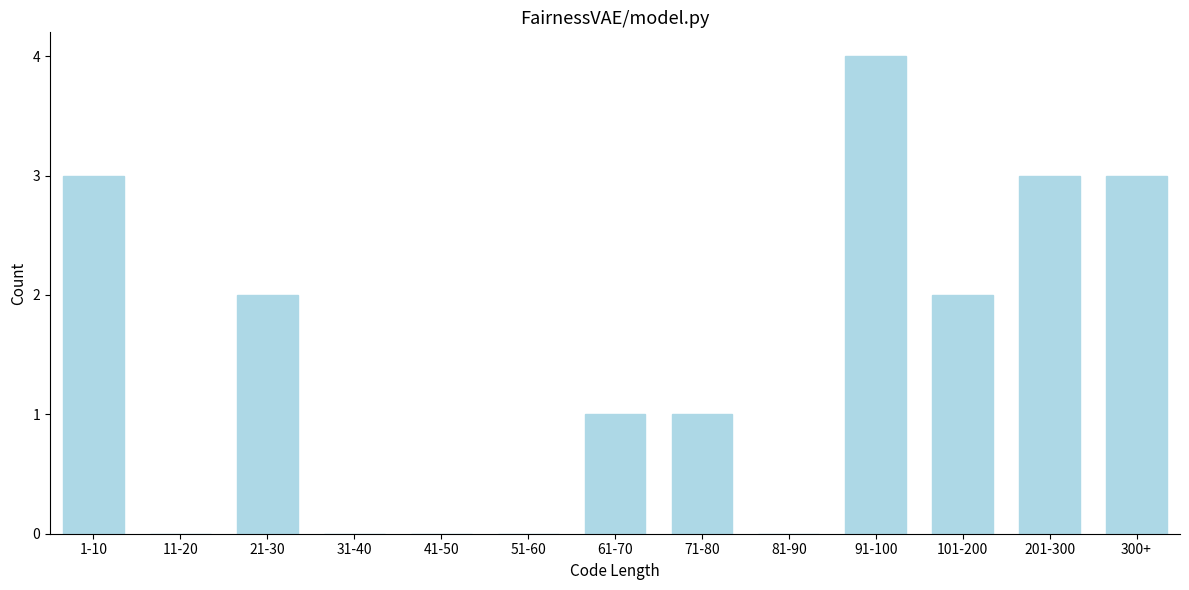

Reading left to right, transcribe all the data shown in this chart.

1-10=3	11-20=0	21-30=2	31-40=0	41-50=0	51-60=0	61-70=1	71-80=1	81-90=0	91-100=4	101-200=2	201-300=3	300+=3